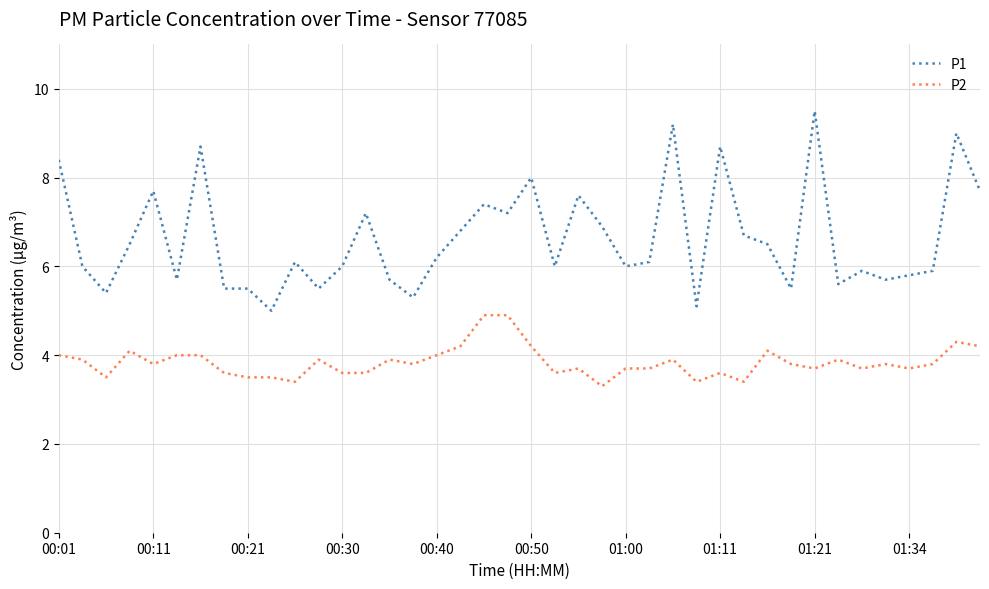

List the series in order of their overall mean, highest first.

P1, P2